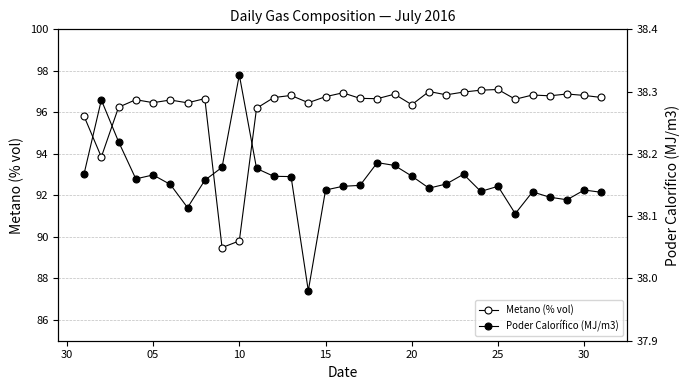

What is the difference between the maximum and minimum values in the Poder Calorífico (MJ/m3) series?

0.3